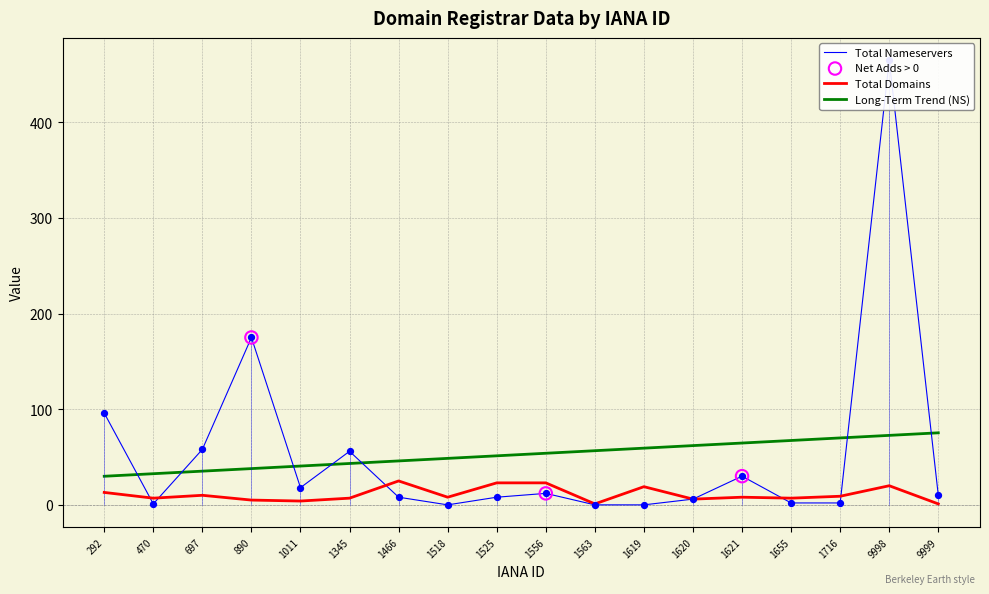

What is the total value across all series at 1619?

19